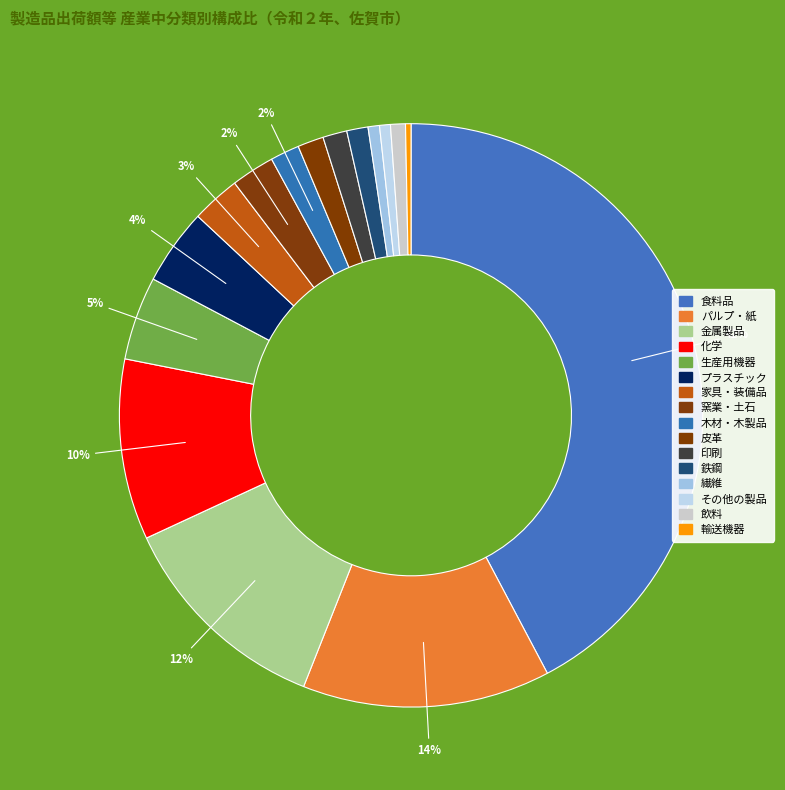

Count the number of slices in the pie.

16